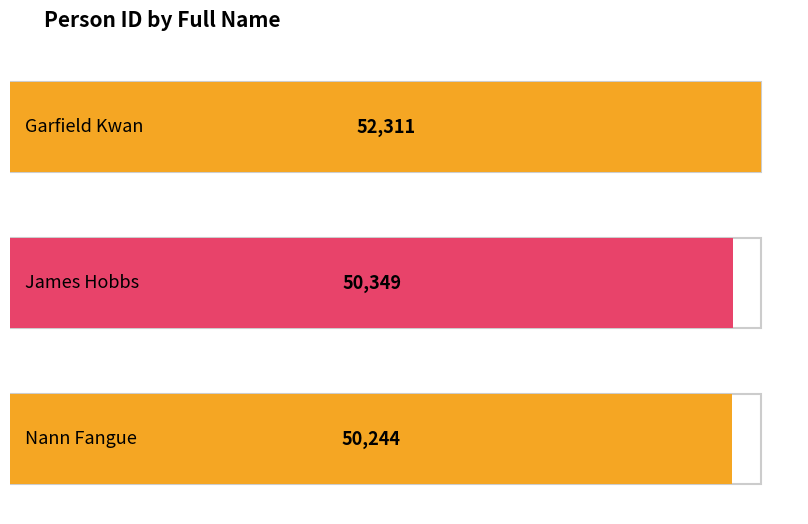

What is the sum of all values?

152904